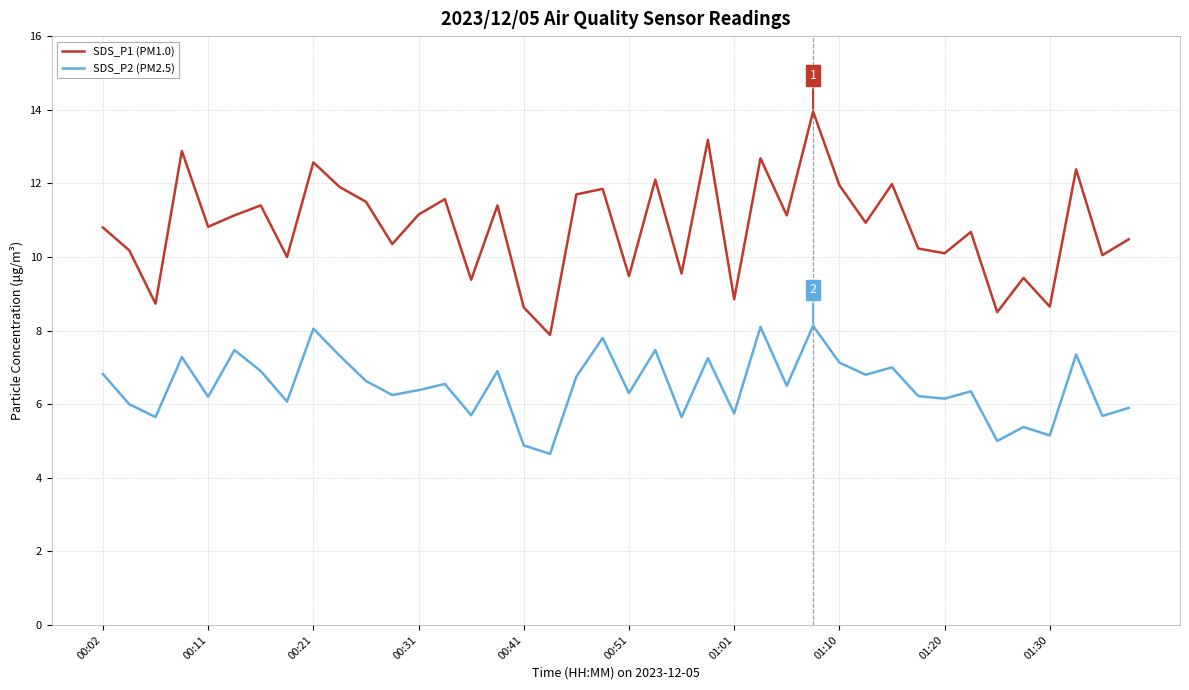

In SDS_P1 (PM1.0), how many points are lower than both neighbors (excluding endpoints)?

15